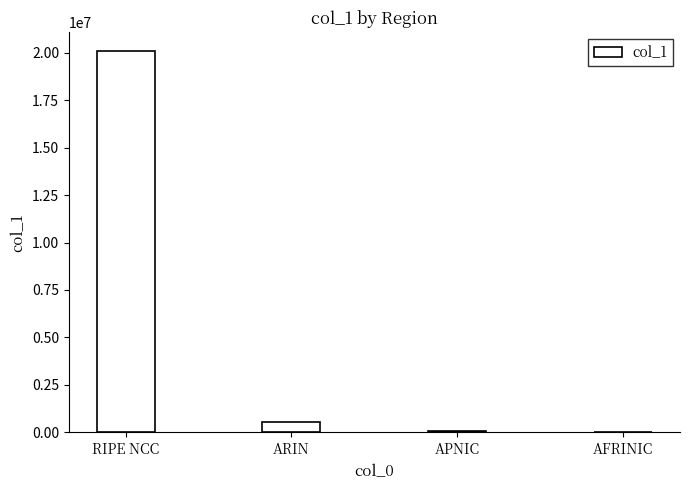

The value at ARIN is 541440. True or false?

True